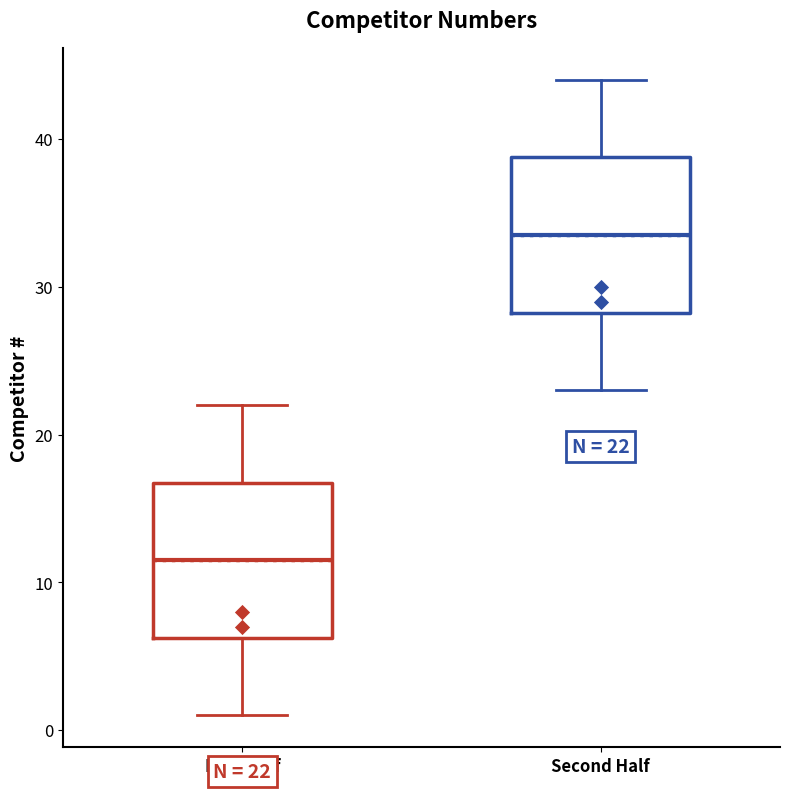

Which box's median line is the lowest?

First Half